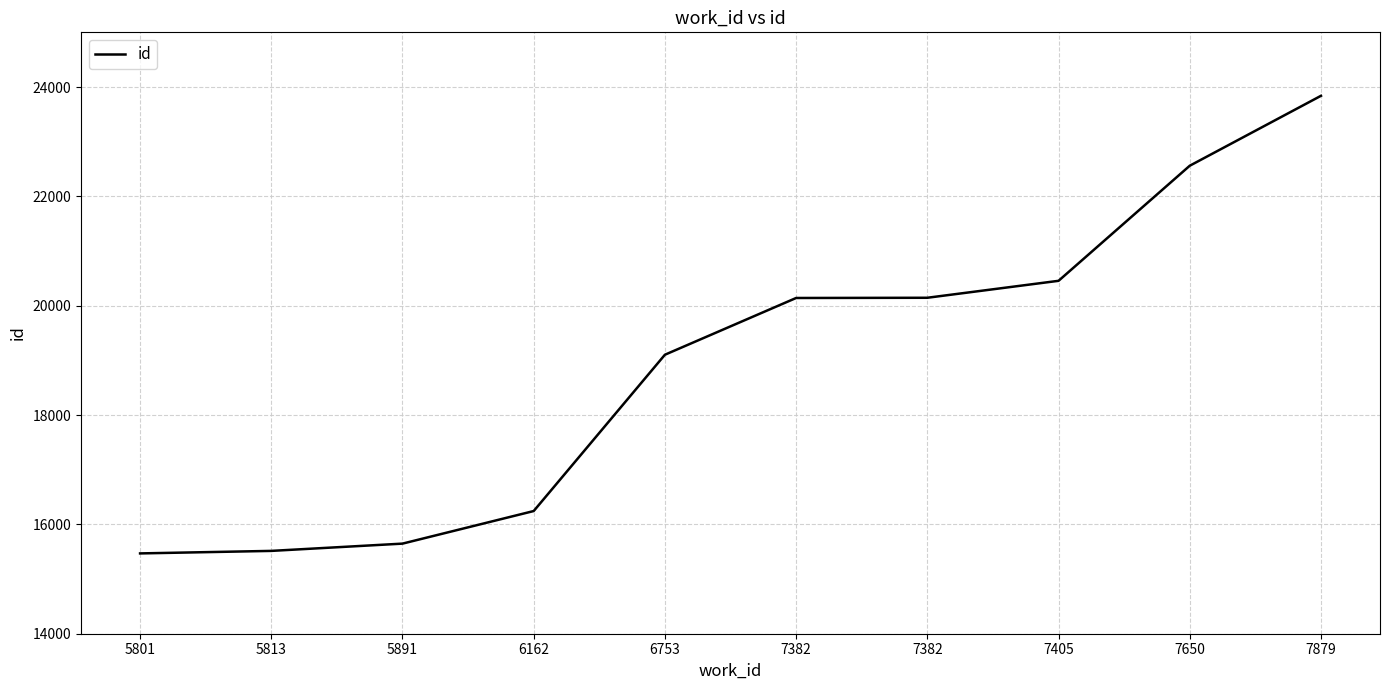

Is this an area chart (filled region under the line)?

No